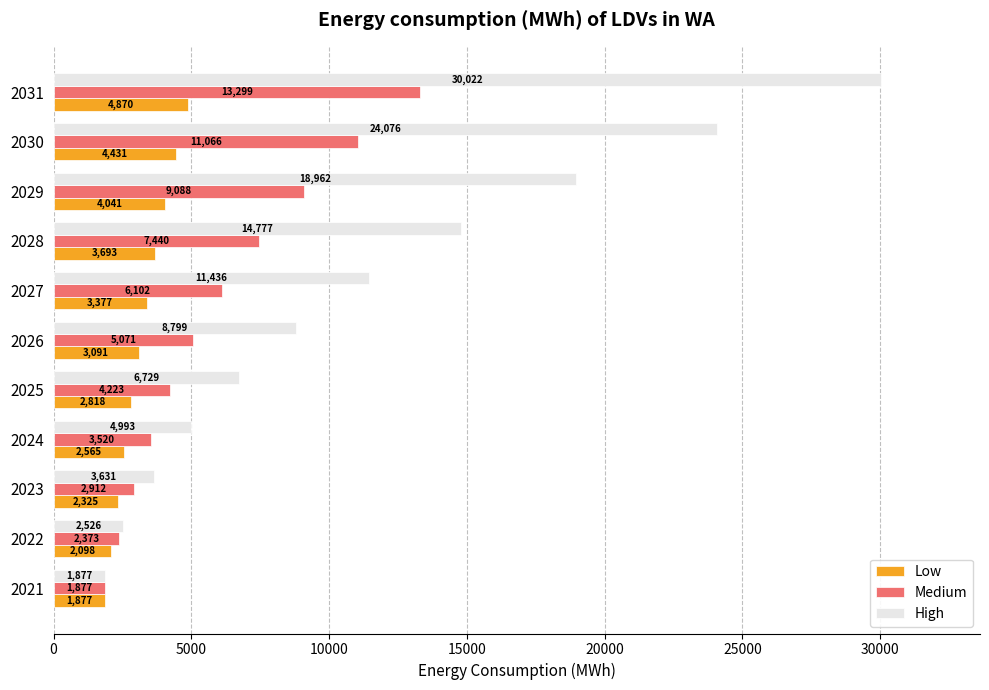

What is the greatest value displayed?

30022